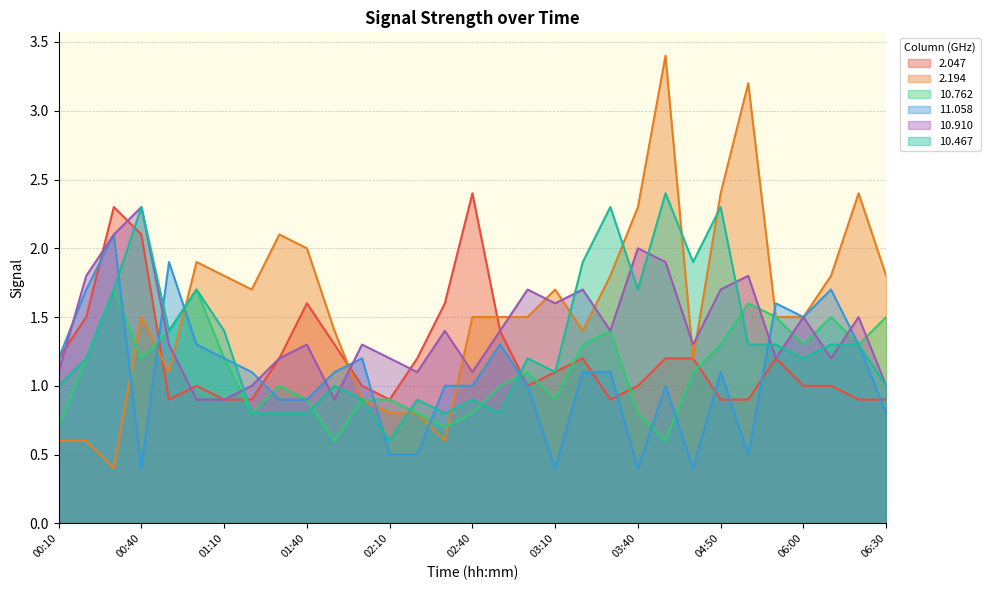

At which category does 10.910 reach its first local valley?

01:50